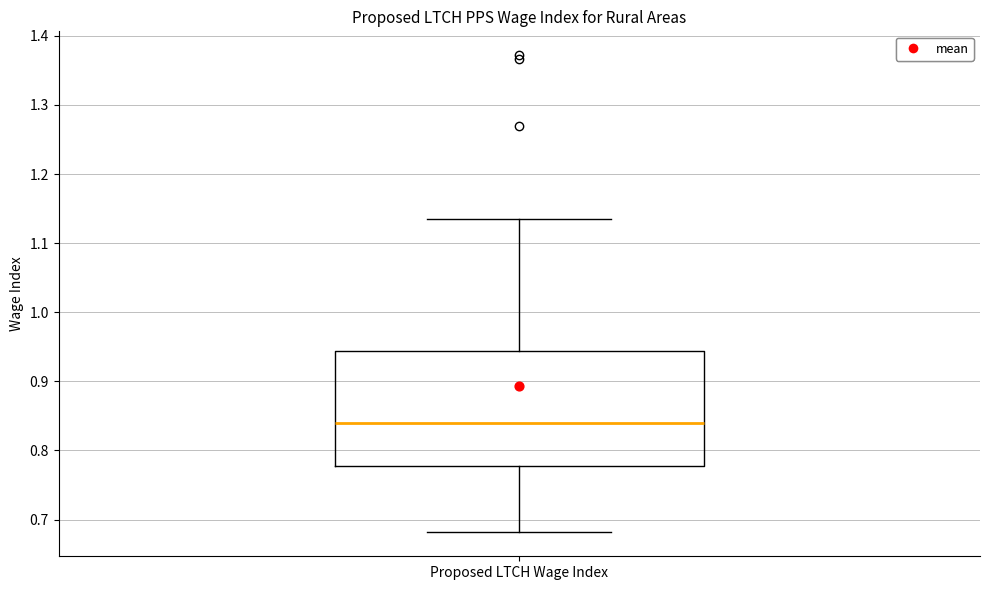

Where does the lower whisker of the box for Proposed LTCH Wage Index end on the y-axis? The values are not printed on the chart, so give them approximately, as read against the axis.

0.68